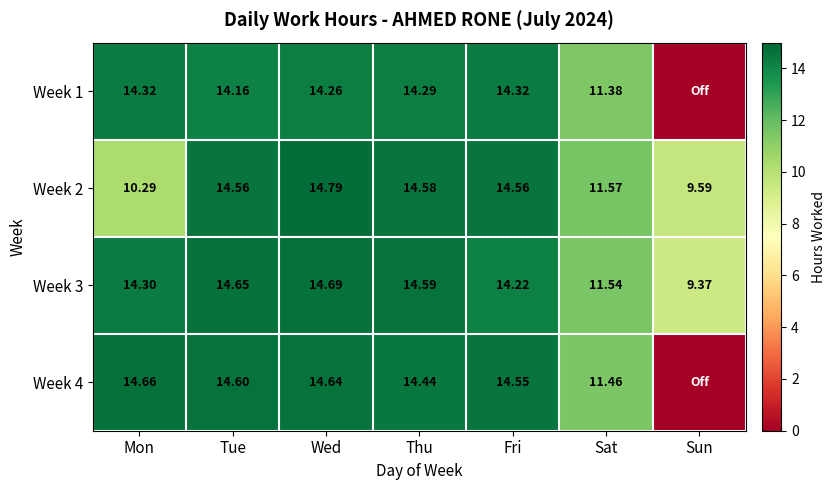

The Week 1 series shows 2.7 at Sat. True or false?

False